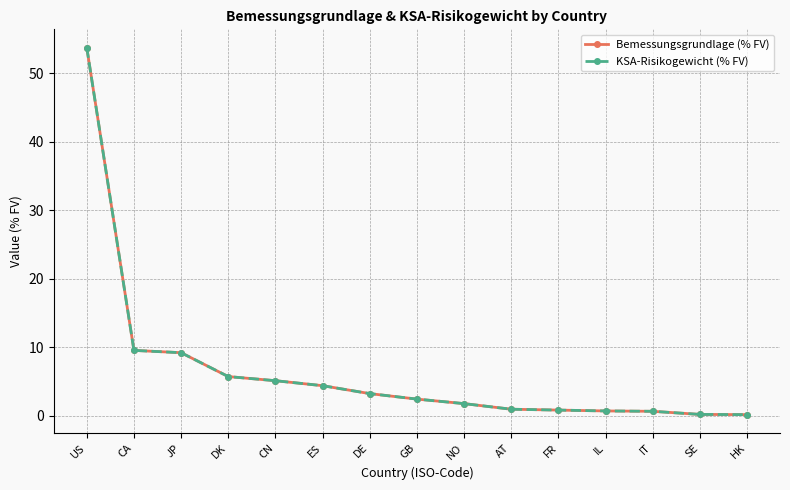

Does the chart have visible grid lines?

Yes